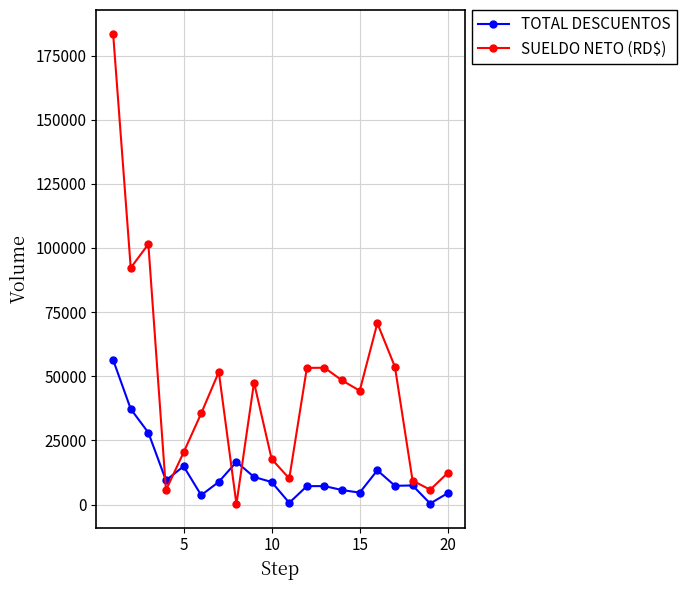

Rank the series by their maximum value, from highest to lowest.

SUELDO NETO (RD$), TOTAL DESCUENTOS